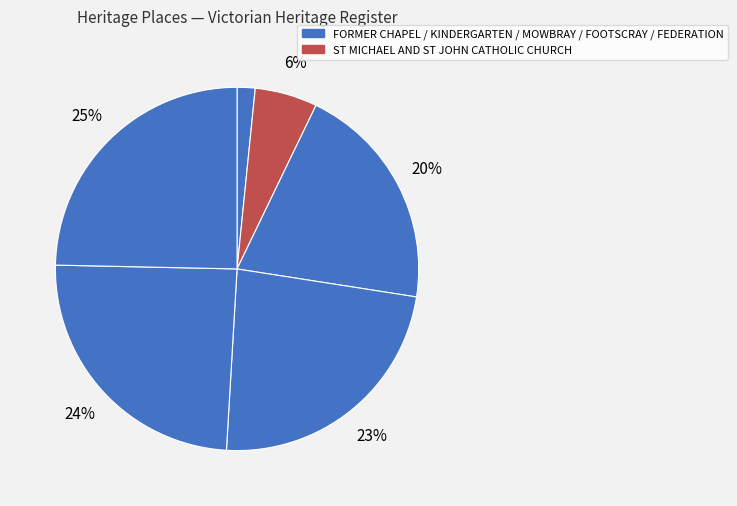

How many slices are in this pie chart?

6